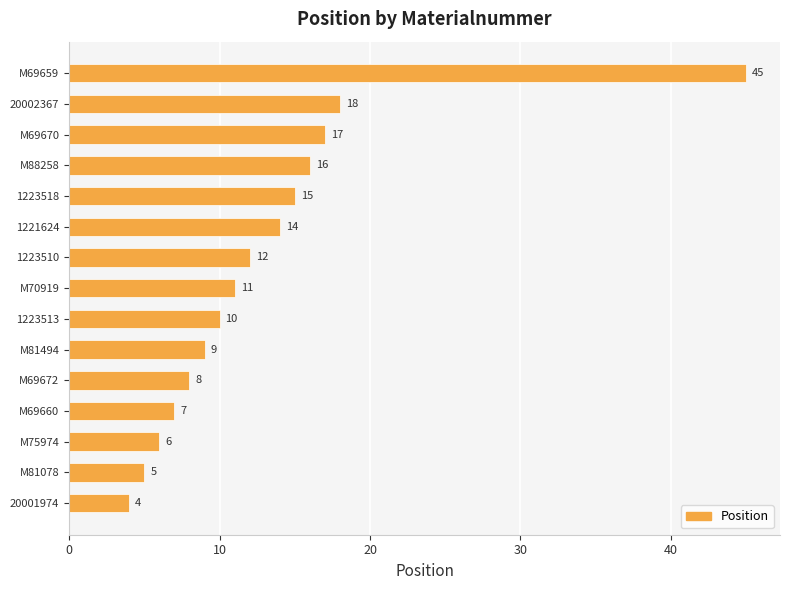

What is the average value?

13